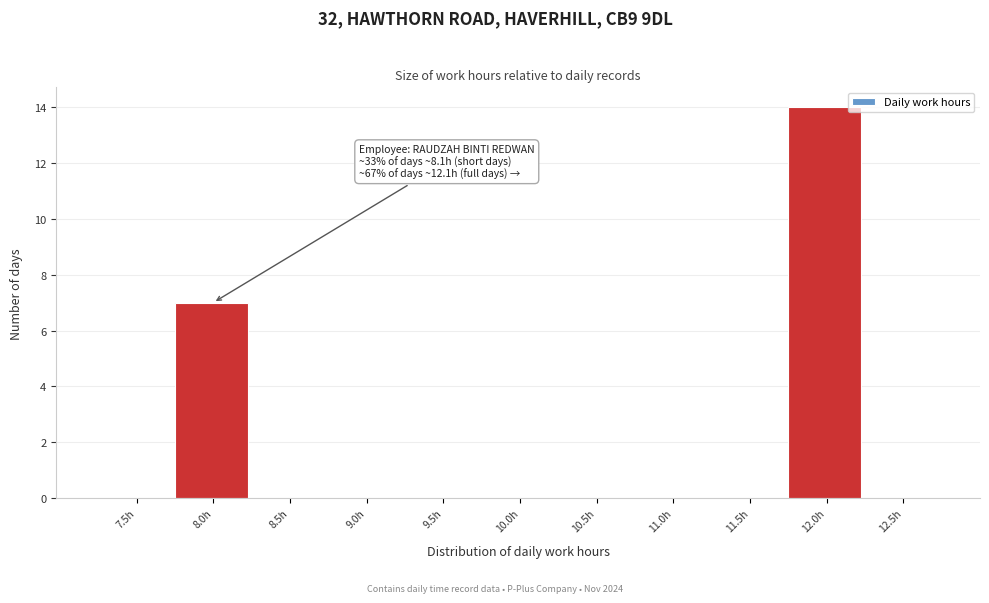

Reading left to right, extract all data points from this chart.

7.5h=0	8.0h=7	8.5h=0	9.0h=0	9.5h=0	10.0h=0	10.5h=0	11.0h=0	11.5h=0	12.0h=14	12.5h=0